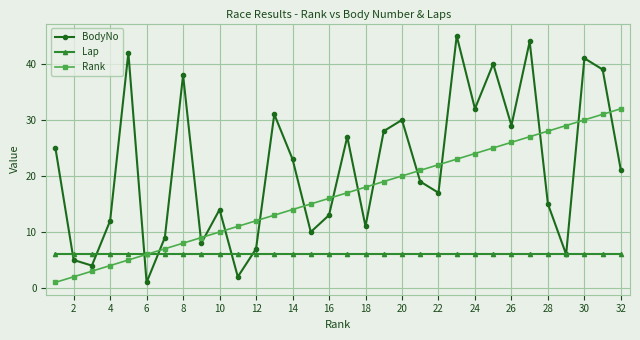

Reading left to right, extract all data points from this chart.

BodyNo: 25	5	4	12	42	1	9	38	8	14	2	7	31	23	10	13	27	11	28	30	19	17	45	32	40	29	44	15	6	41	39	21
Lap: 6	6	6	6	6	6	6	6	6	6	6	6	6	6	6	6	6	6	6	6	6	6	6	6	6	6	6	6	6	6	6	6
Rank: 1	2	3	4	5	6	7	8	9	10	11	12	13	14	15	16	17	18	19	20	21	22	23	24	25	26	27	28	29	30	31	32